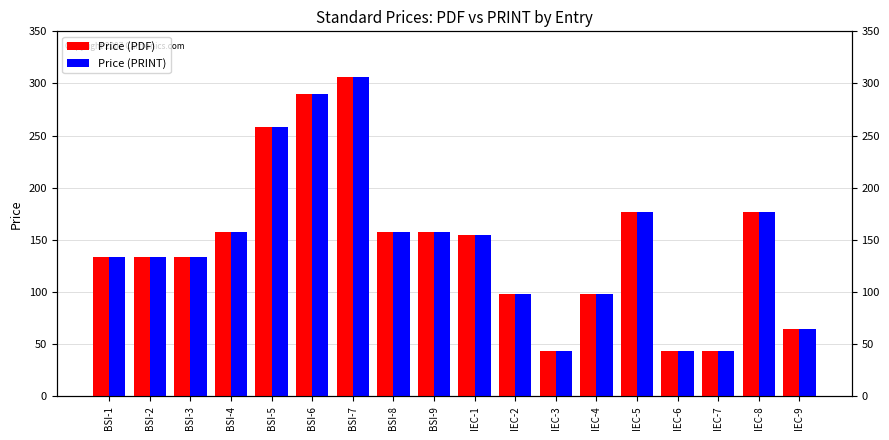

At how many categories does at least one series exceed 139?

9